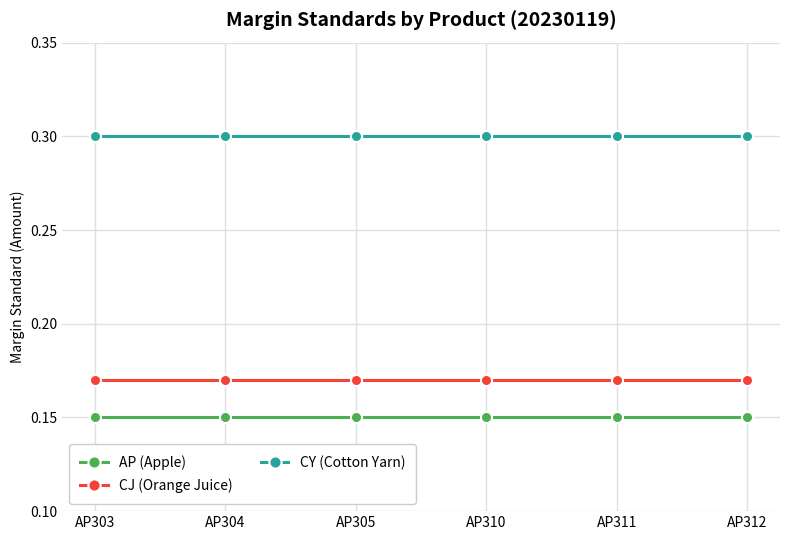

True or false: CY (Cotton Yarn) and CJ (Orange Juice) intersect in this chart.

False